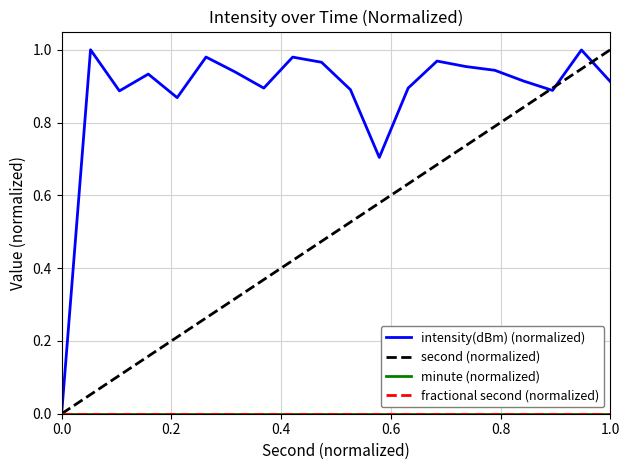

How many lines are shown in the chart?

4